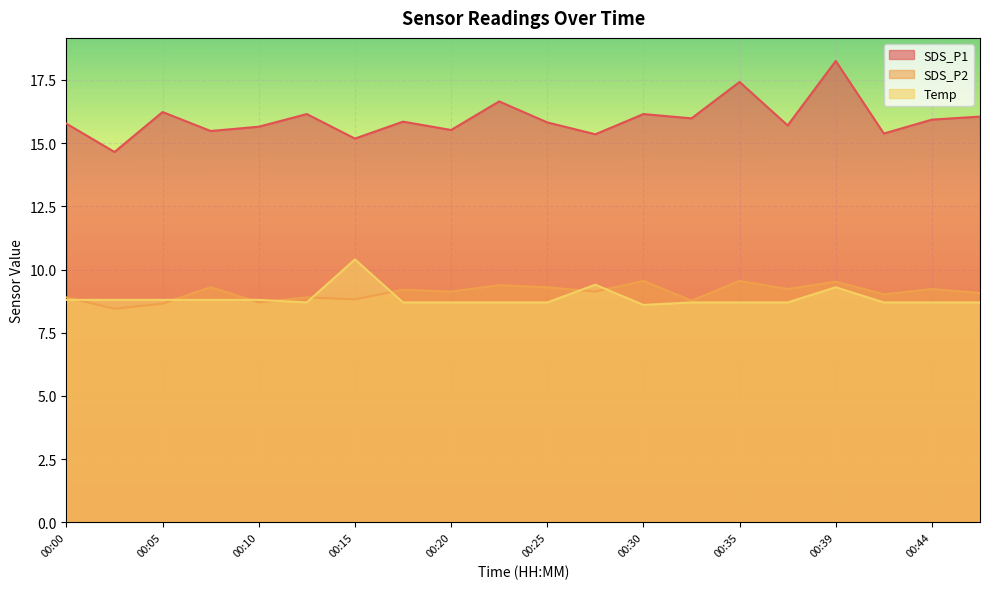

At which label is SDS_P1 closest to 16?

00:32